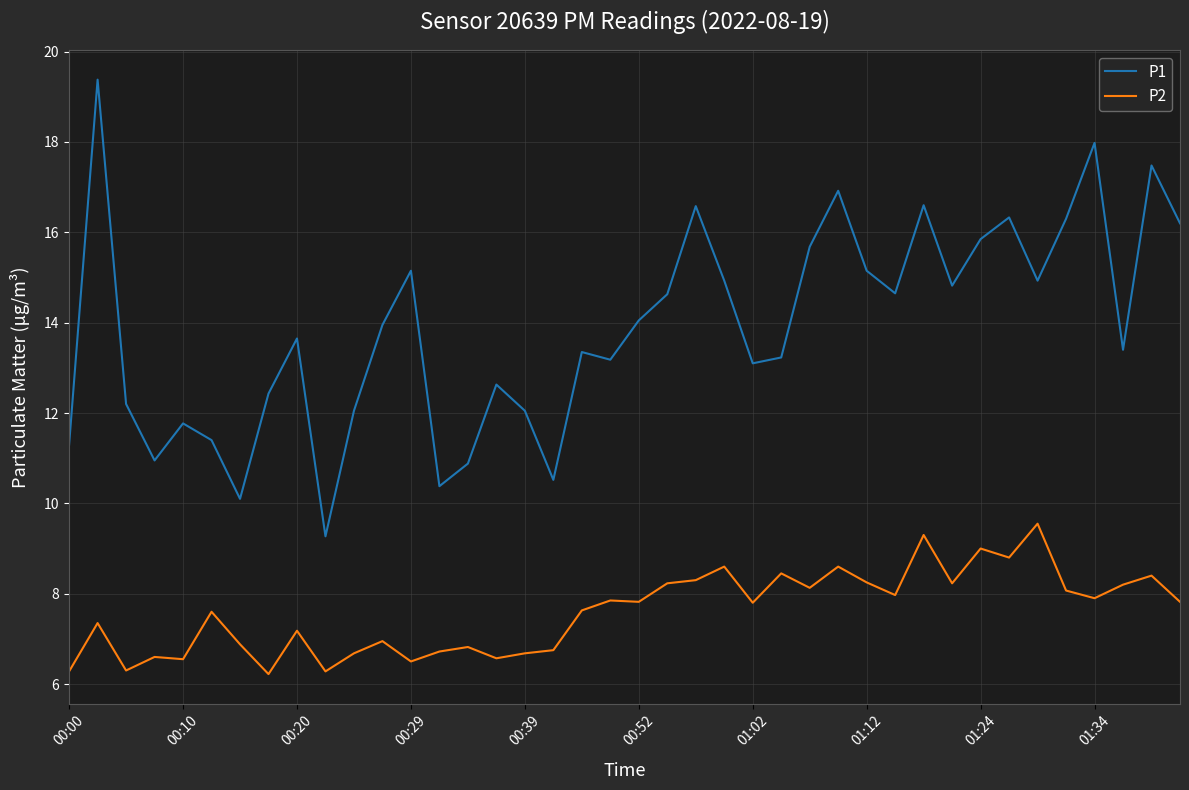

What is the average value of the P2 series?

7.6